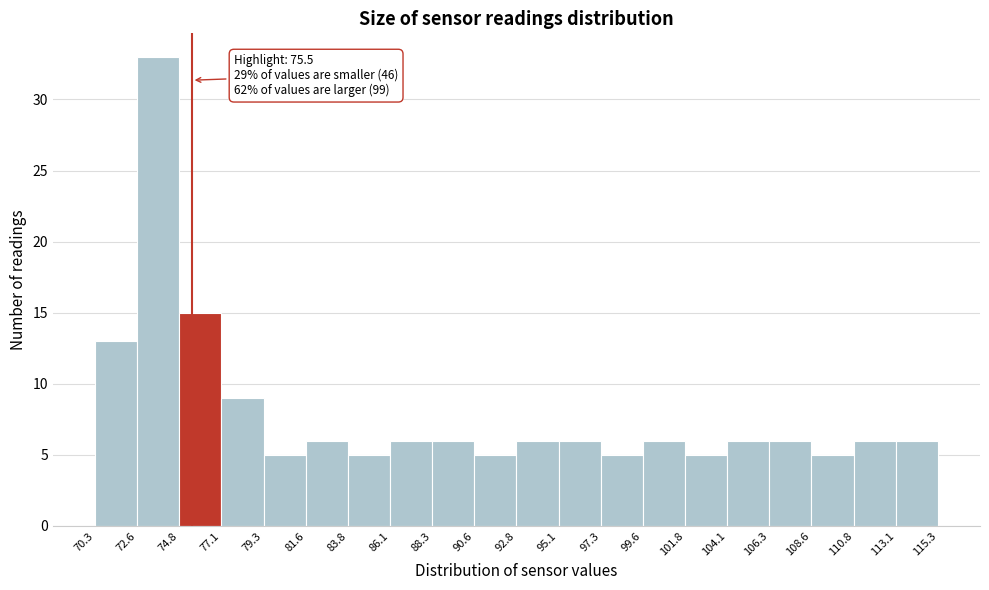

Over which range of the x-axis is the bar tallest?

72.6 to 74.8